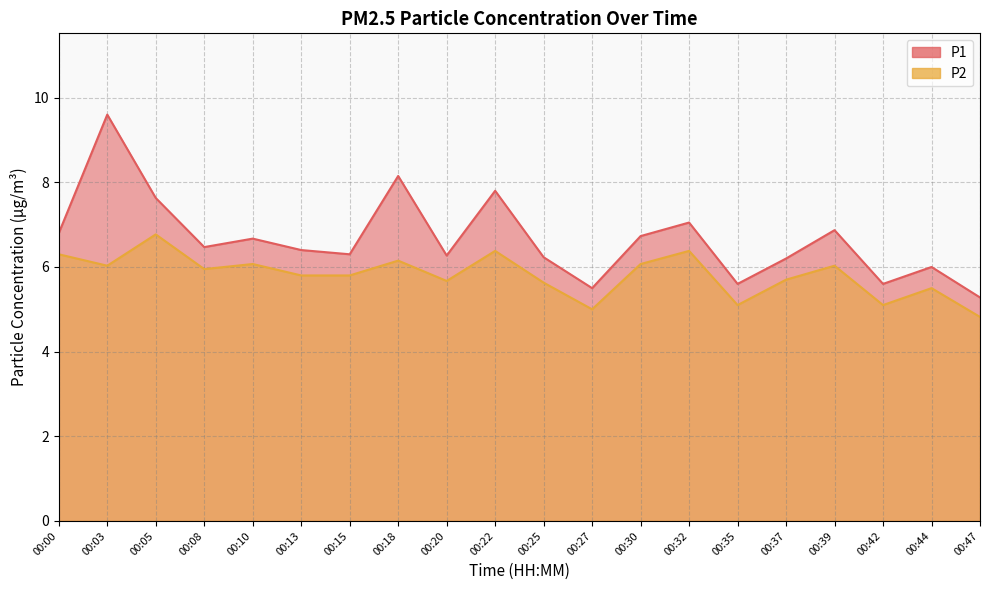

Is it true that P1 equals 6.5 at 00:08?

True